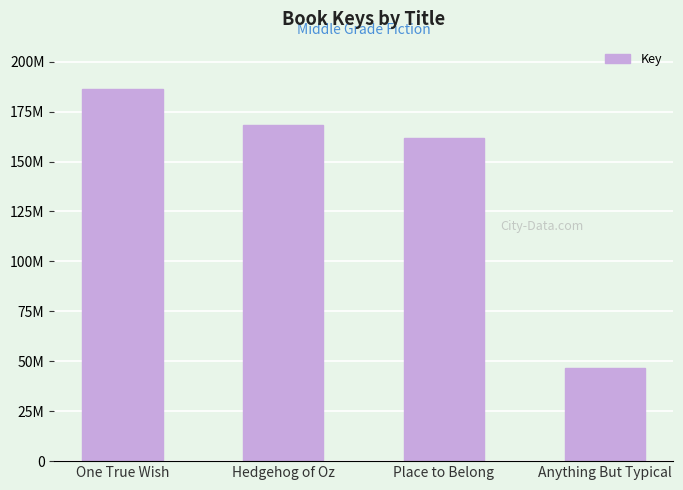

Does the chart contain any negative values?

No